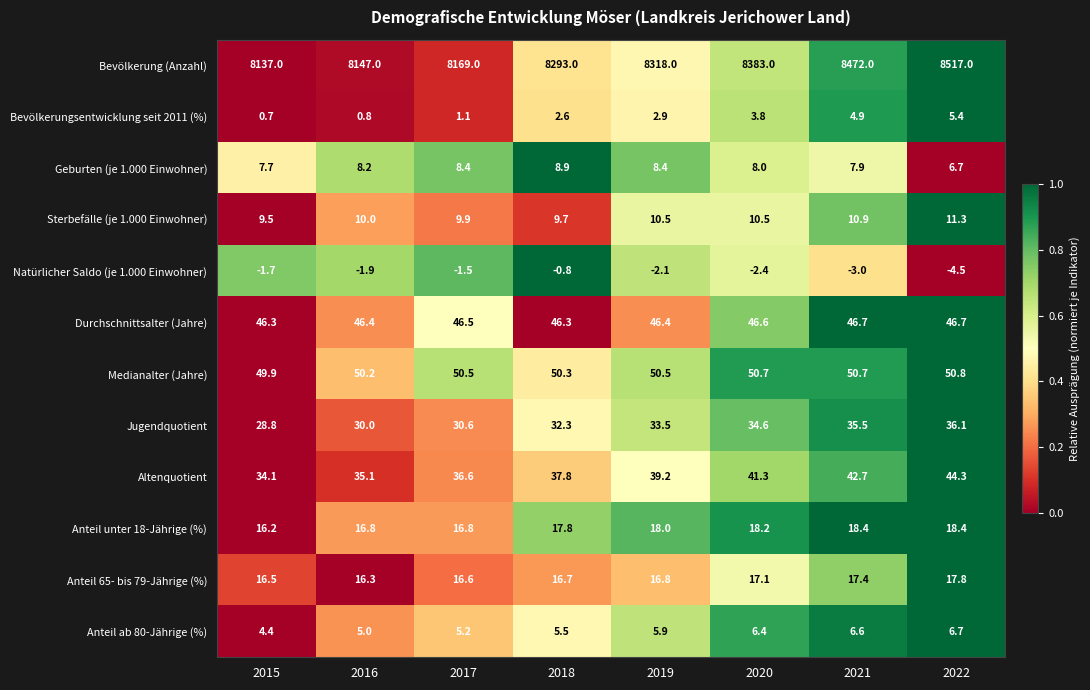

Rank the series by their maximum value, from lowest to highest.

Natürlicher Saldo (je 1.000 Einwohner), Bevölkerungsentwicklung seit 2011 (%), Anteil ab 80-Jährige (%), Geburten (je 1.000 Einwohner), Sterbefälle (je 1.000 Einwohner), Anteil 65- bis 79-Jährige (%), Anteil unter 18-Jährige (%), Jugendquotient, Altenquotient, Durchschnittsalter (Jahre), Medianalter (Jahre), Bevölkerung (Anzahl)